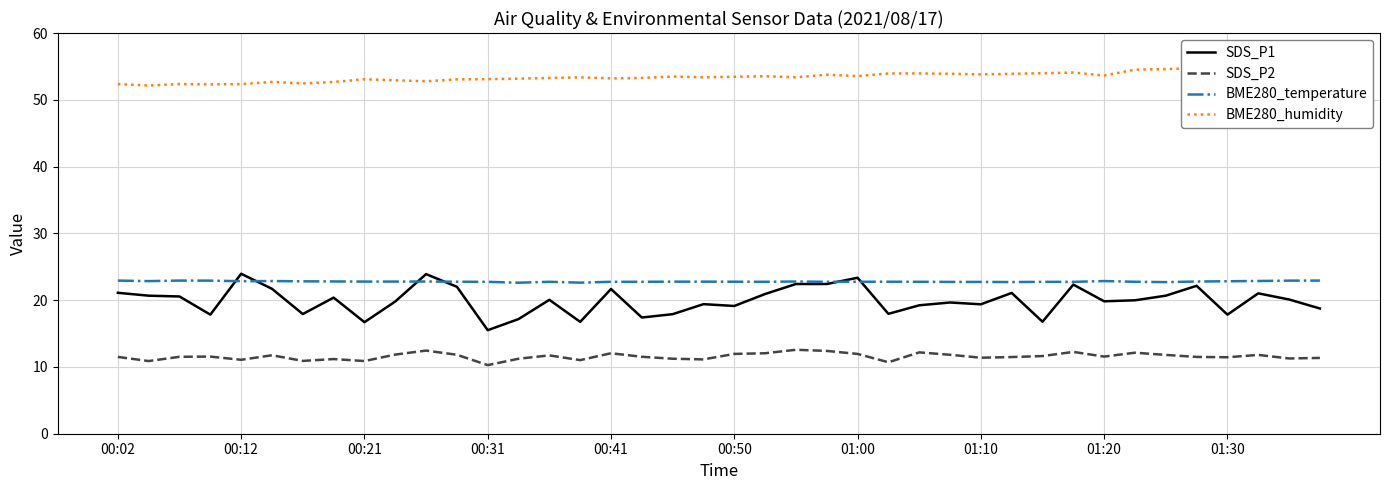

How many lines are shown in the chart?

4